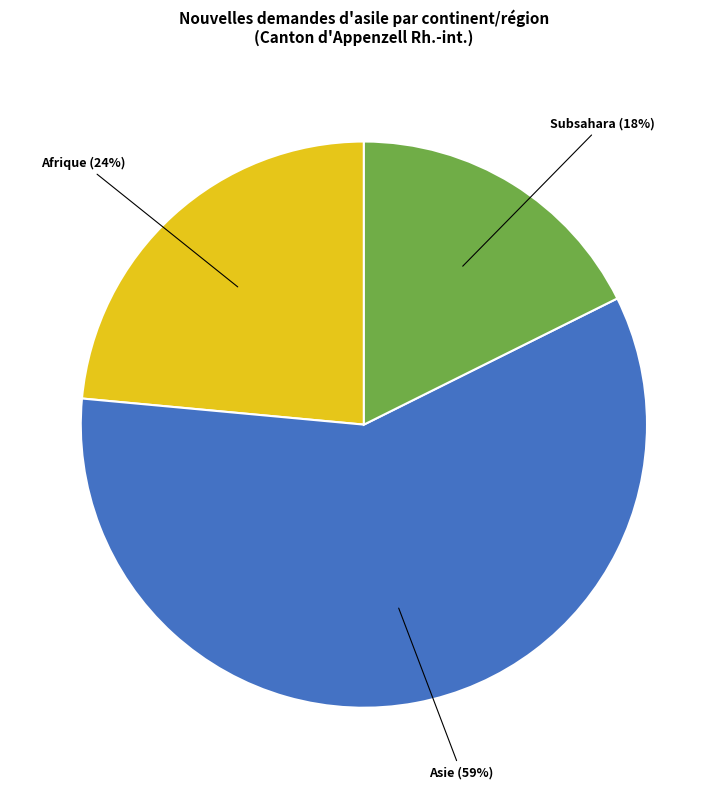

To the nearest percent, what is the average slice percentage?

33%